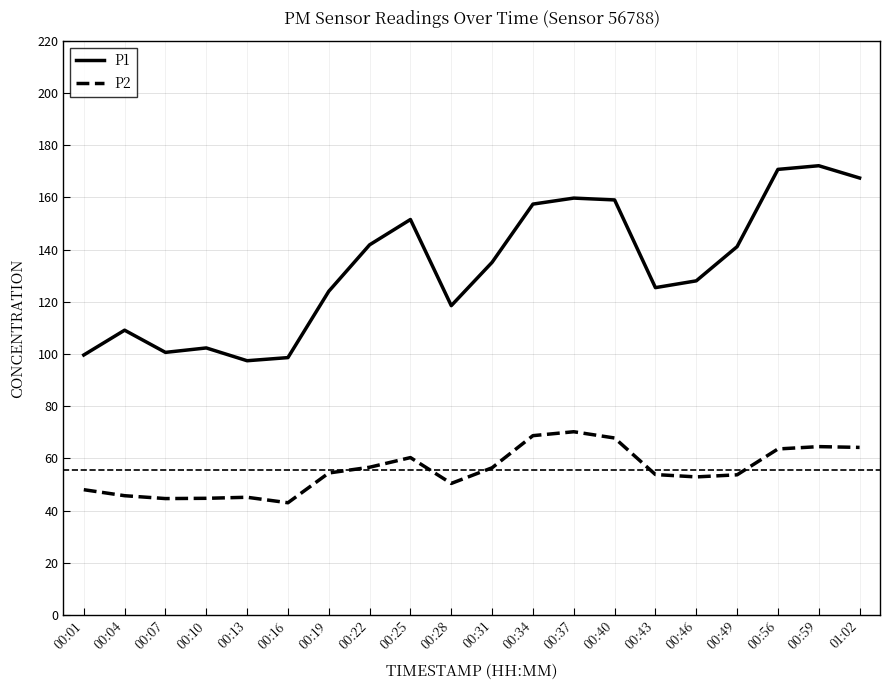

What is the difference between the highest and lowest values at 01:02?

103.2